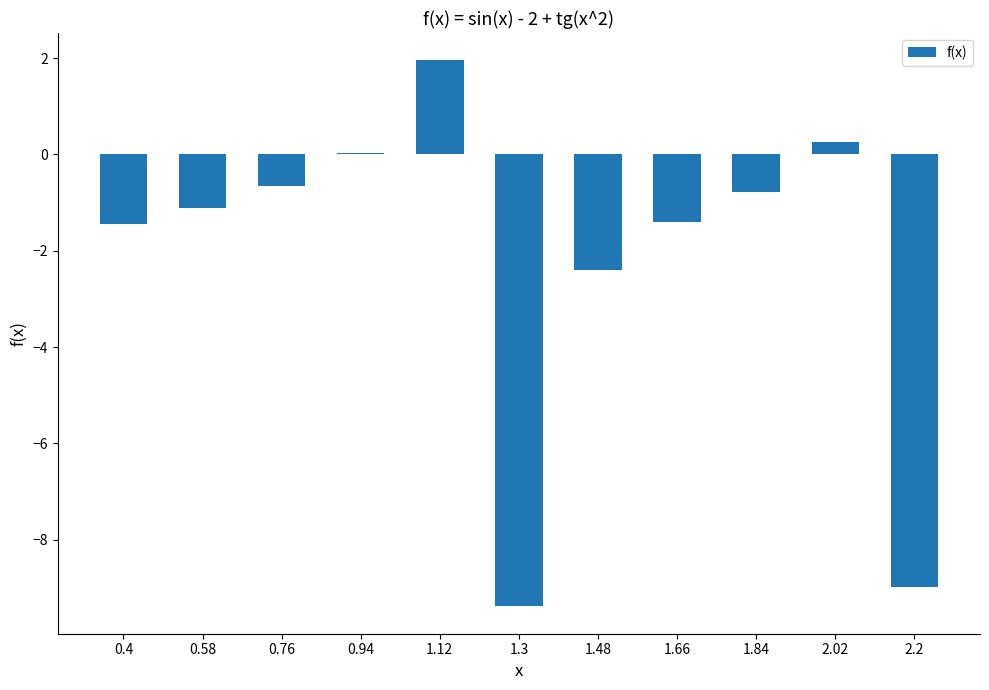

What value does the data have at 1.84?

-0.8